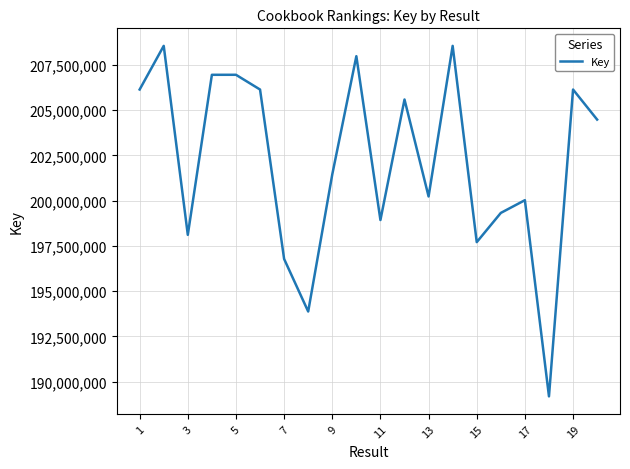

Count the number of categories in the chart.

20